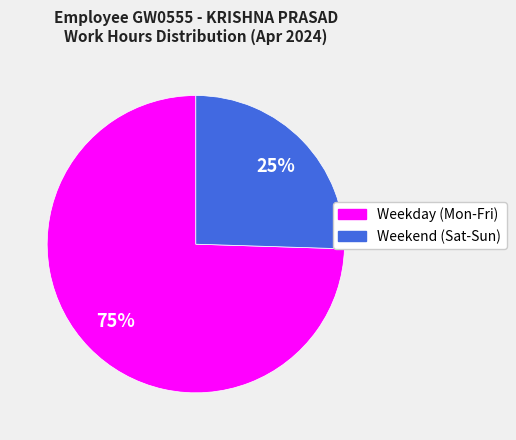

How many segments does this pie chart have?

2